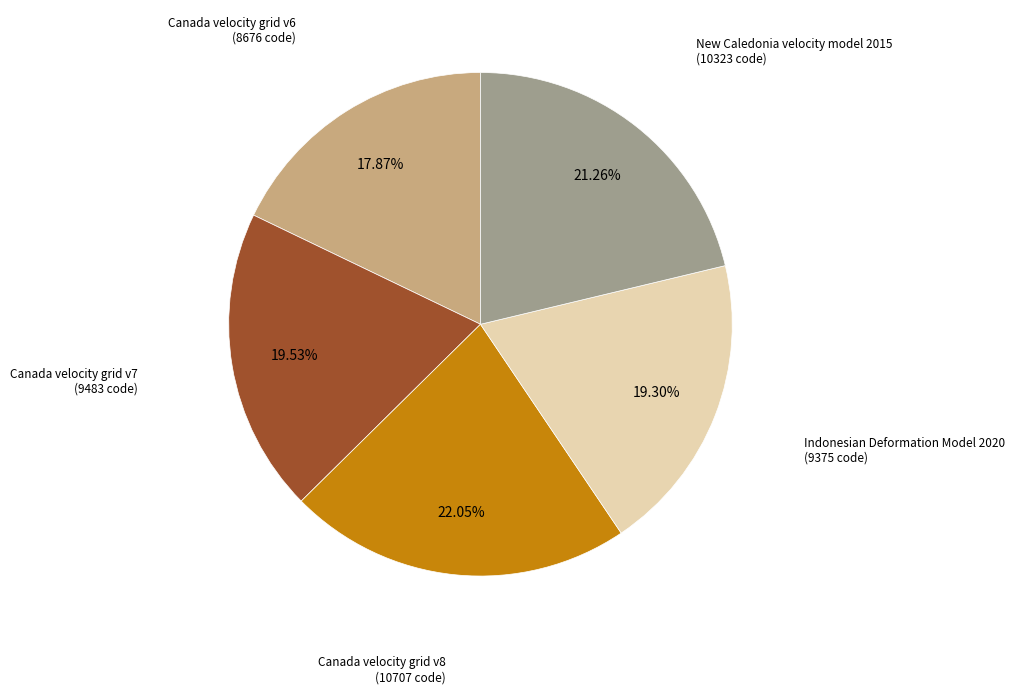

Approximately how many times larger is the value at Canada velocity grid v6 compared to Canada velocity grid v8?

0.8